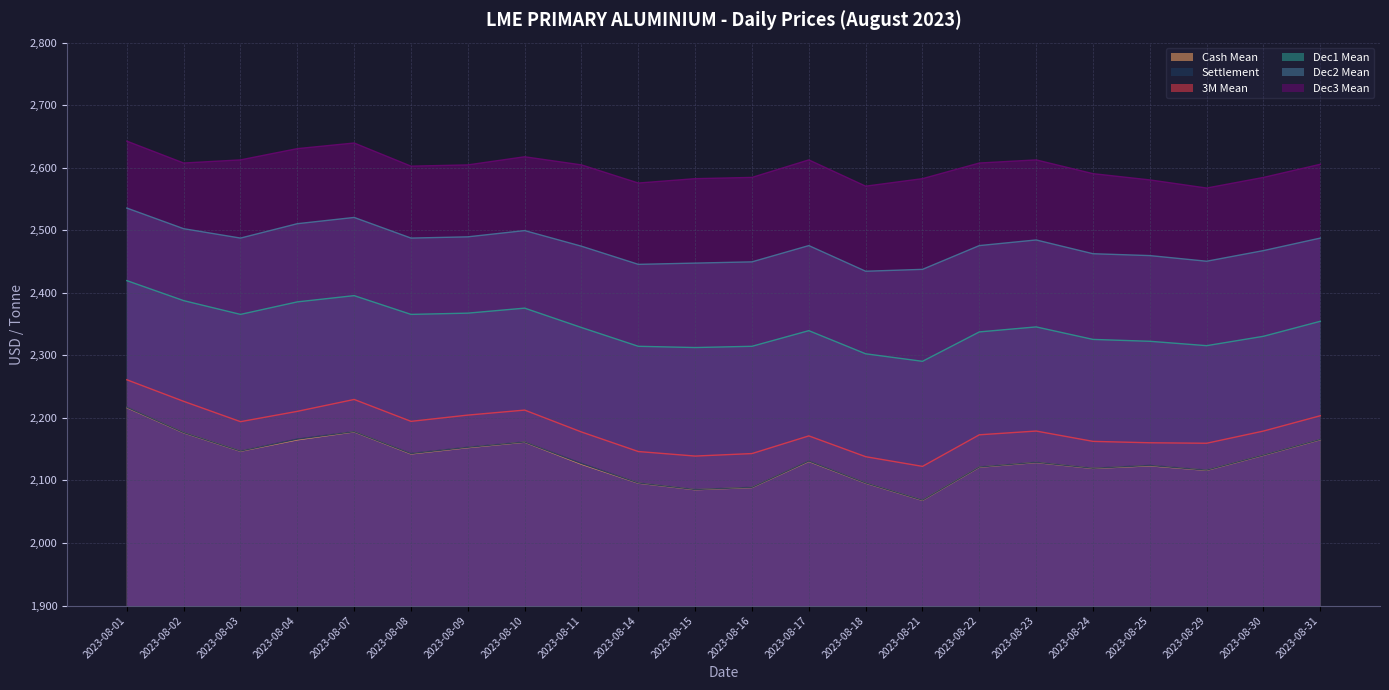

How many categories are shown in the chart?

22